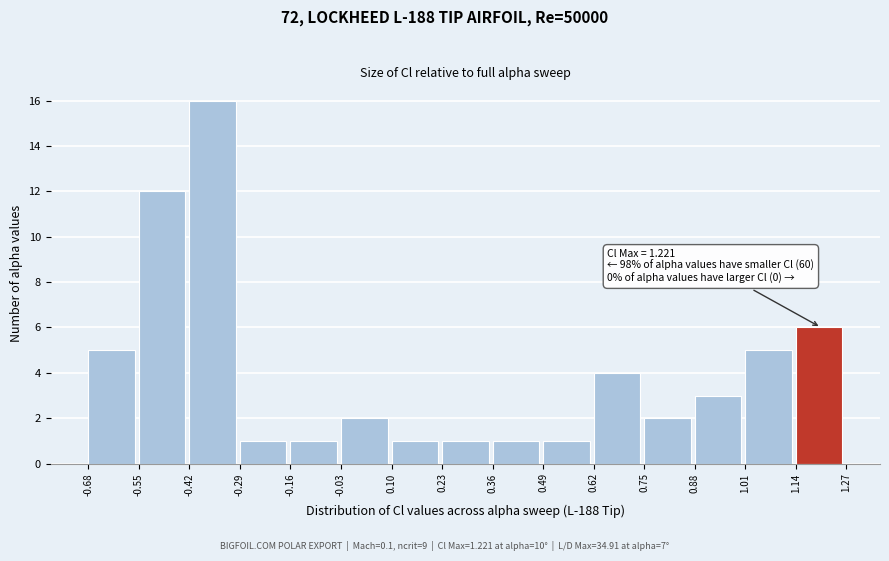

Over which range of the x-axis is the bar tallest?

-0.42 to -0.29